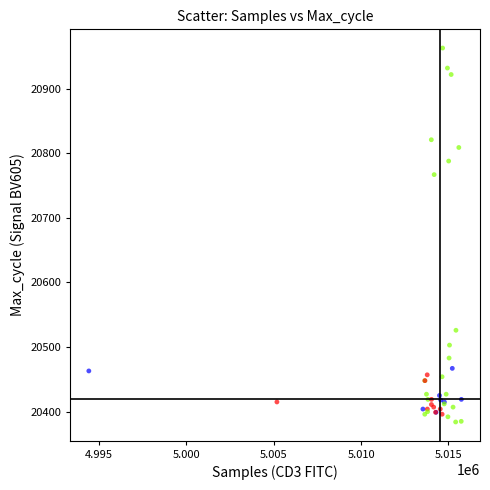

What Y value in the scatter plot is closest to 20673?

20767